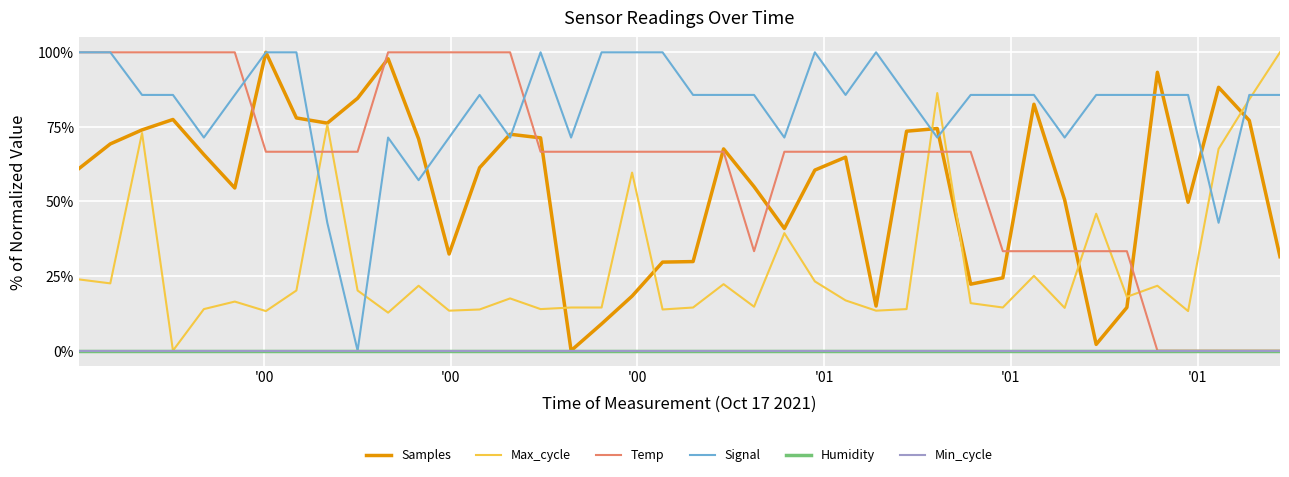

Is this an area chart (filled region under the line)?

No